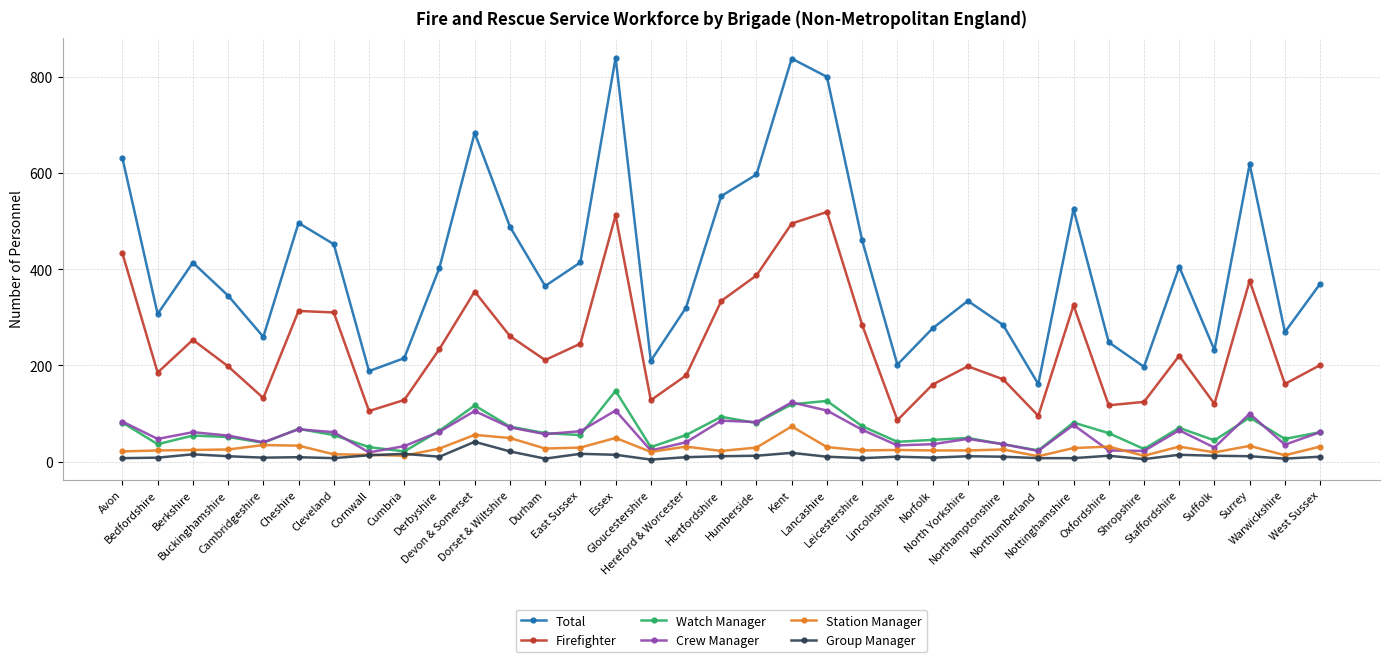

At Devon & Somerset, list the series in order from largest to smallest.

Total, Firefighter, Watch Manager, Crew Manager, Station Manager, Group Manager